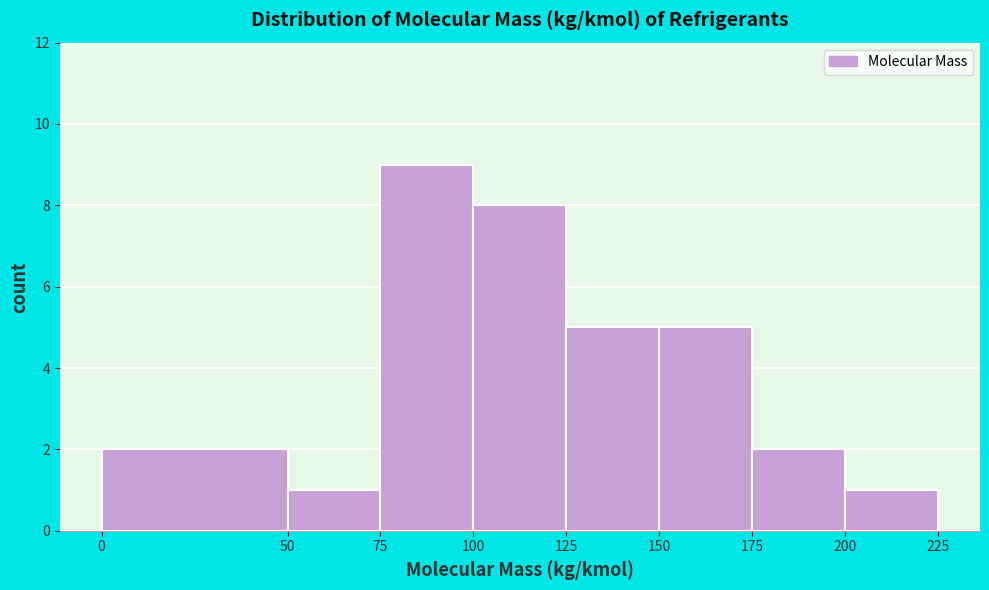

Reading left to right, list every bar in this chart as the range it spans on the x-axis followed by its height. The values are not printed on the chart, so give them approximately, as read against the axis.

0 to 50: 2
50 to 75: 1
75 to 100: 9
100 to 125: 8
125 to 150: 5
150 to 175: 5
175 to 200: 2
200 to 225: 1